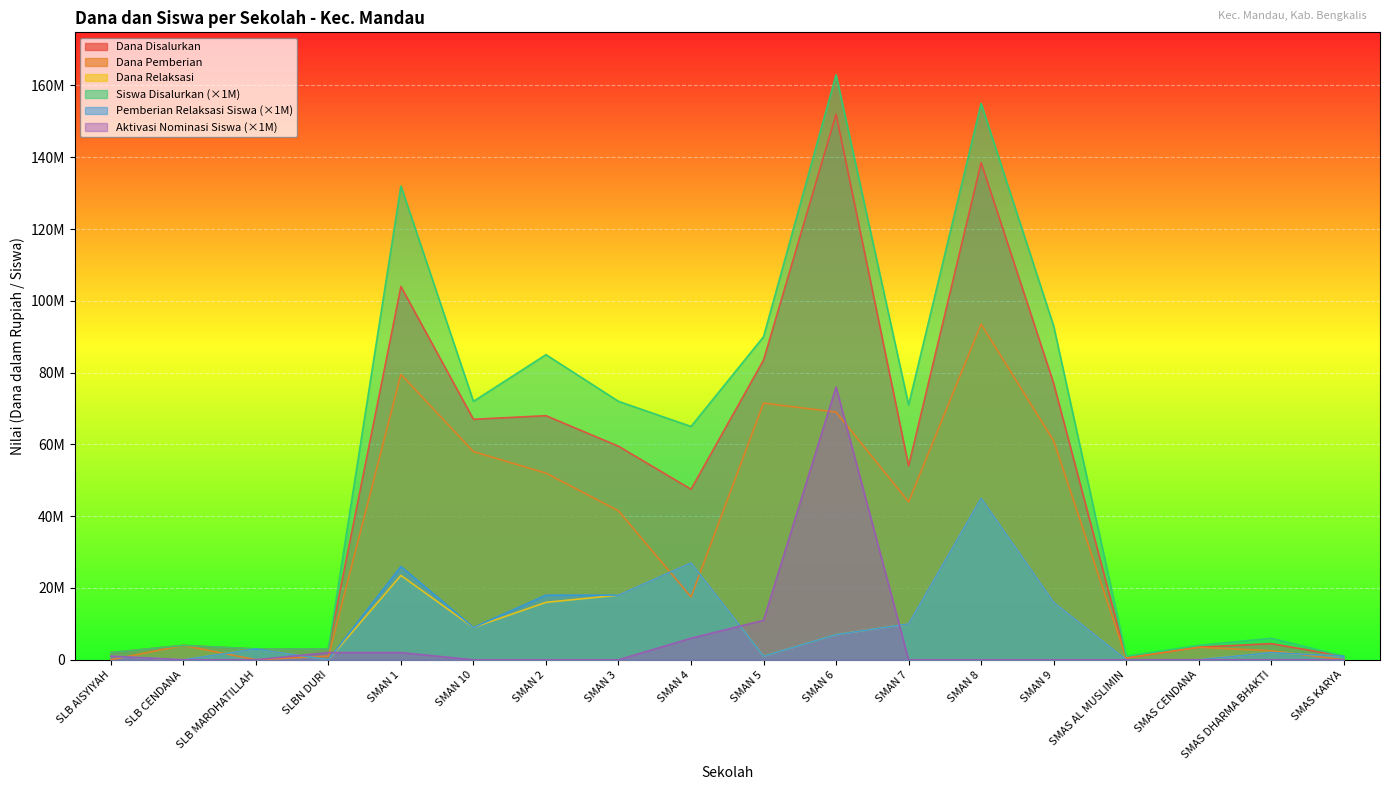

Is it true that Aktivasi Nominasi Siswa equals 0 at SMAS DHARMA BHAKTI?

True